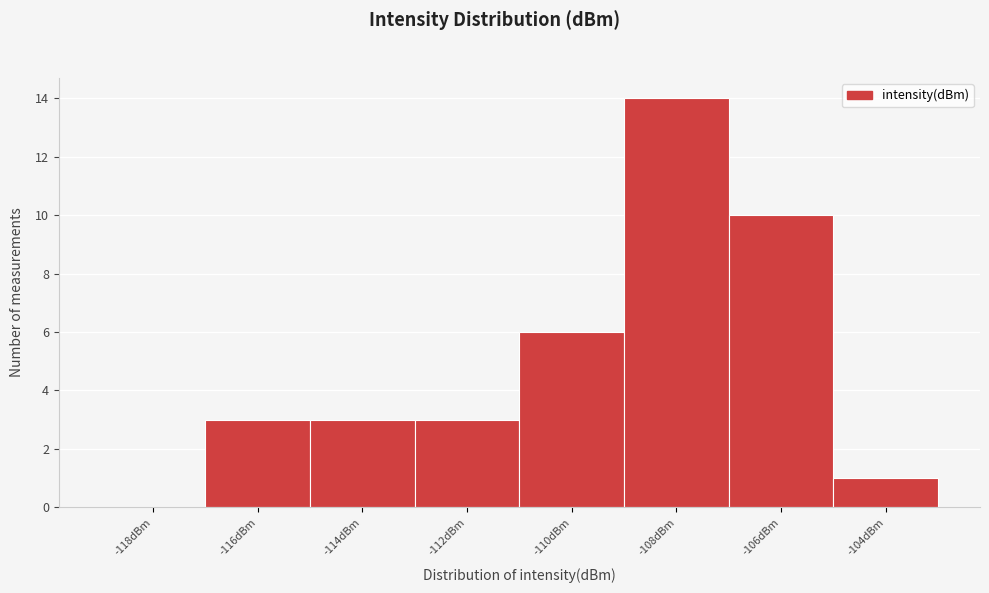

What is the sum of all values?

40